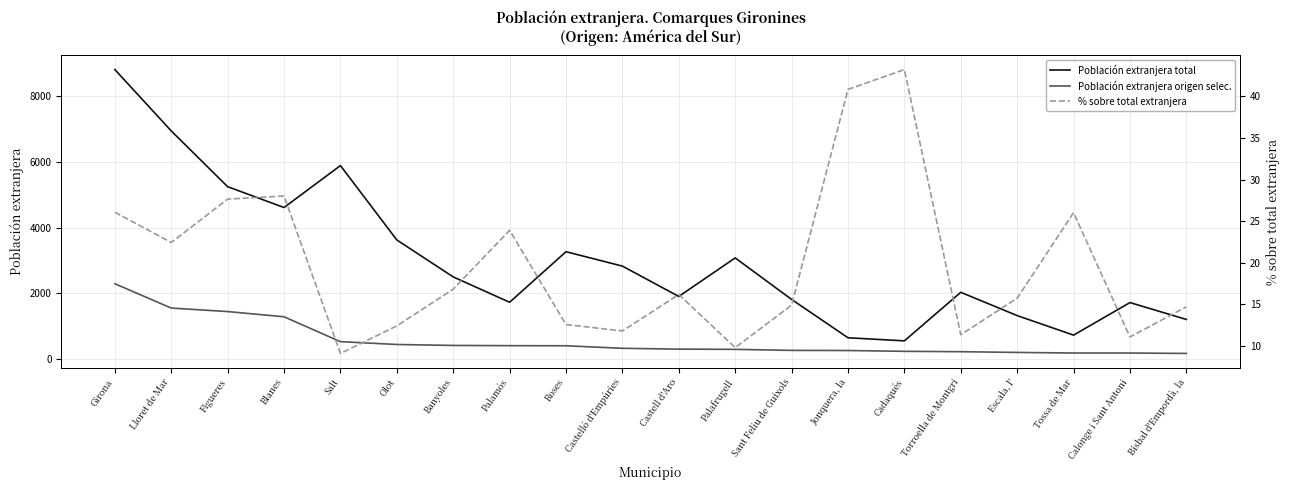

Where is % sobre total extranjera nearest to the value 26?

Tossa de Mar